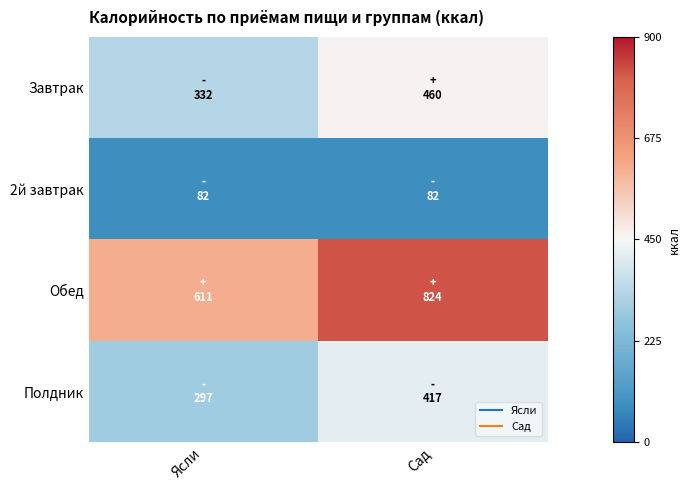

Rank the series at Ясли from highest to lowest value.

Обед, Завтрак, Полдник, 2й завтрак